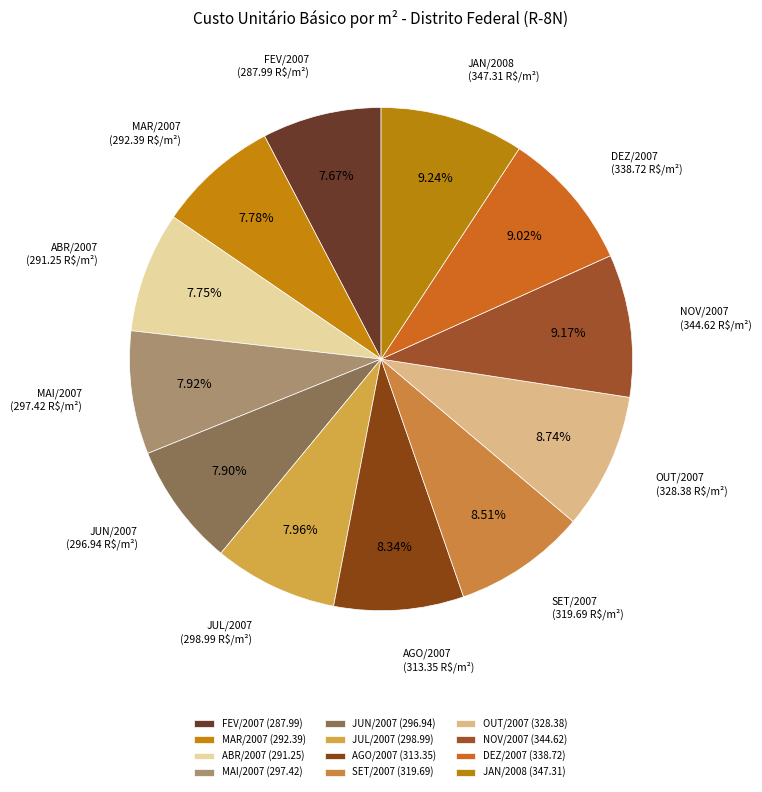

Does AGO/2007 represent more than half of the total?

No